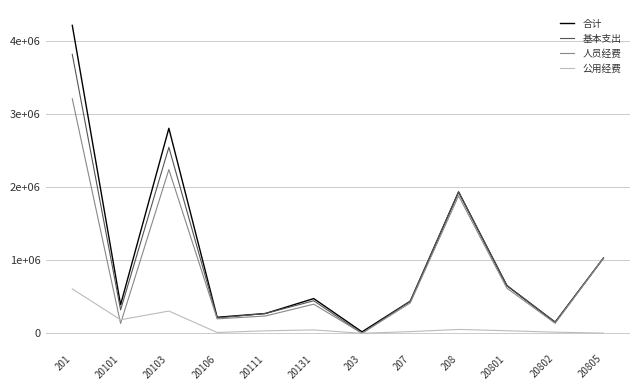

Read the 人员经费 value at 201.

3204800.0